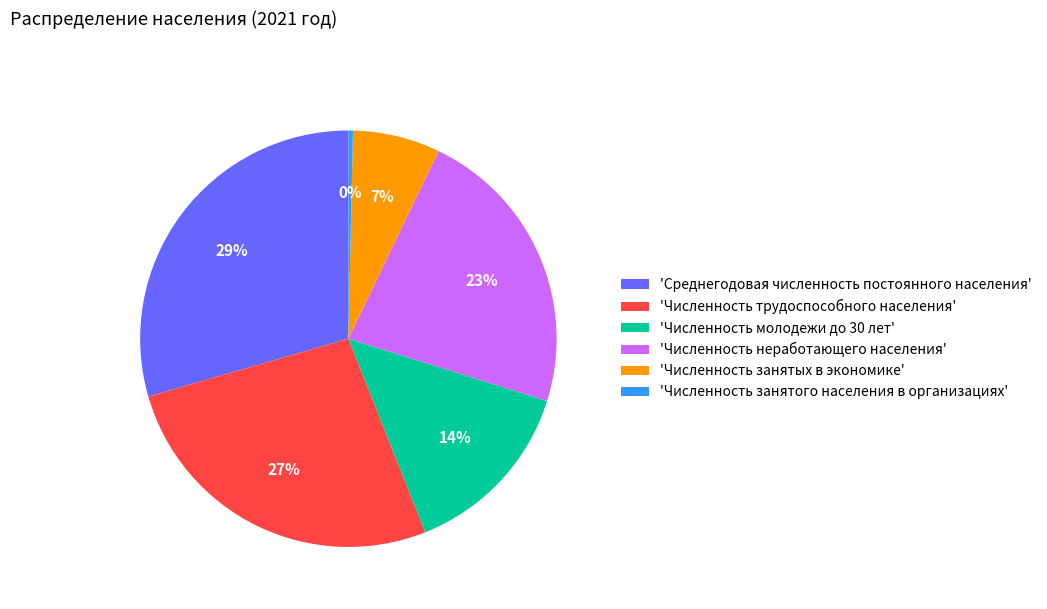

Is 'Среднегодовая численность постоянного населения' the majority of the pie?

No